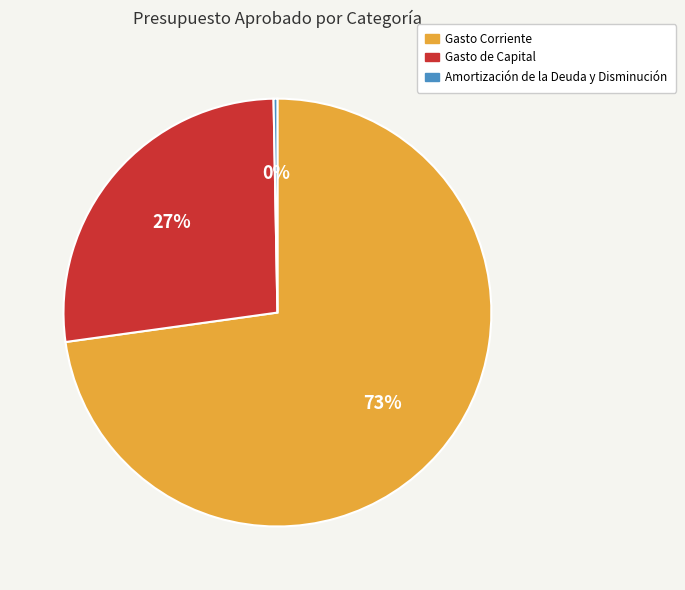

What is the smallest slice in the pie chart?

Amortización de la Deuda y Disminución